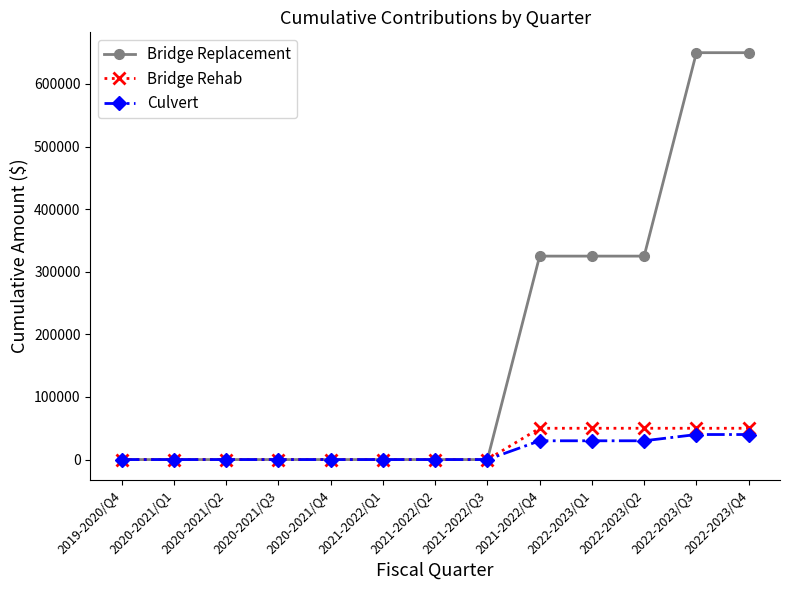

Which series has the widest spread of values?

Bridge Replacement